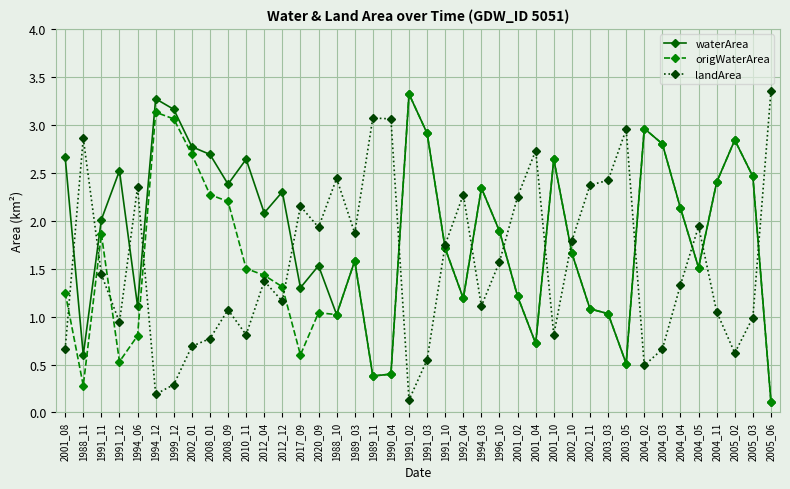

How many values in the origWaterArea series are below 1?

9